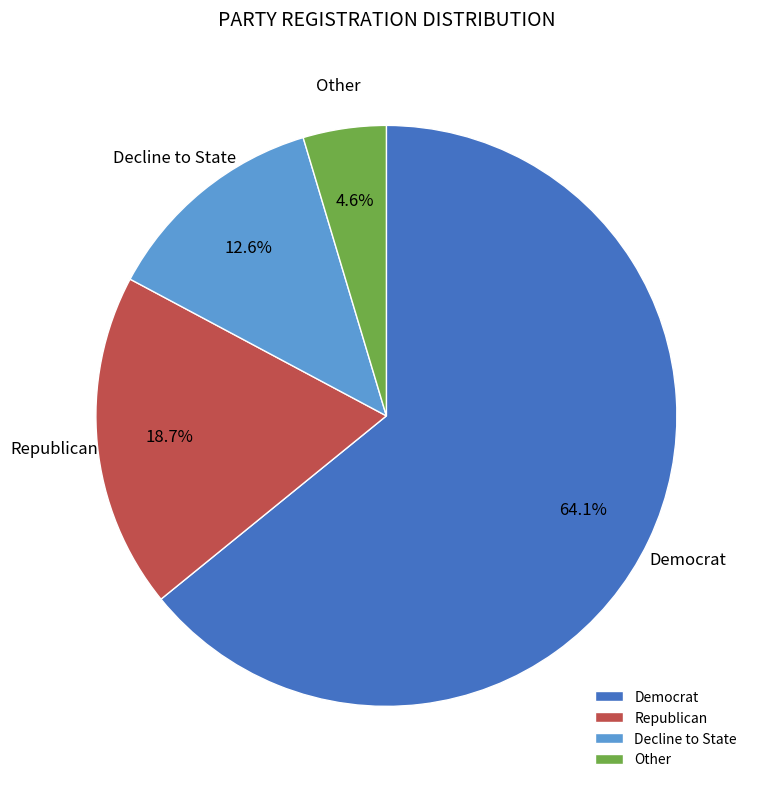

Which has a higher value, Decline to State or Other?

Decline to State